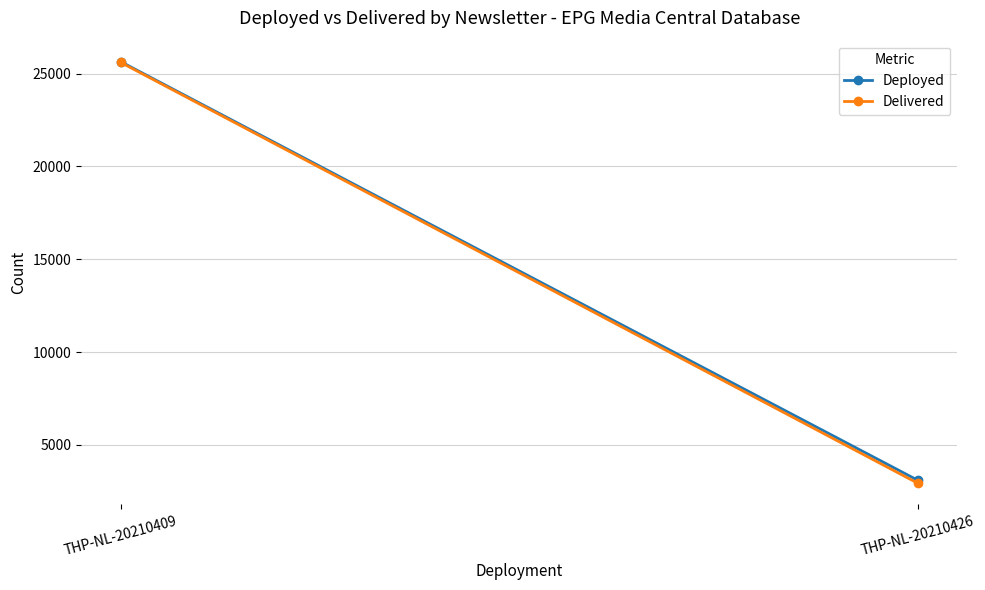

At which category does the chart reach its minimum across all series?

THP-NL-20210426